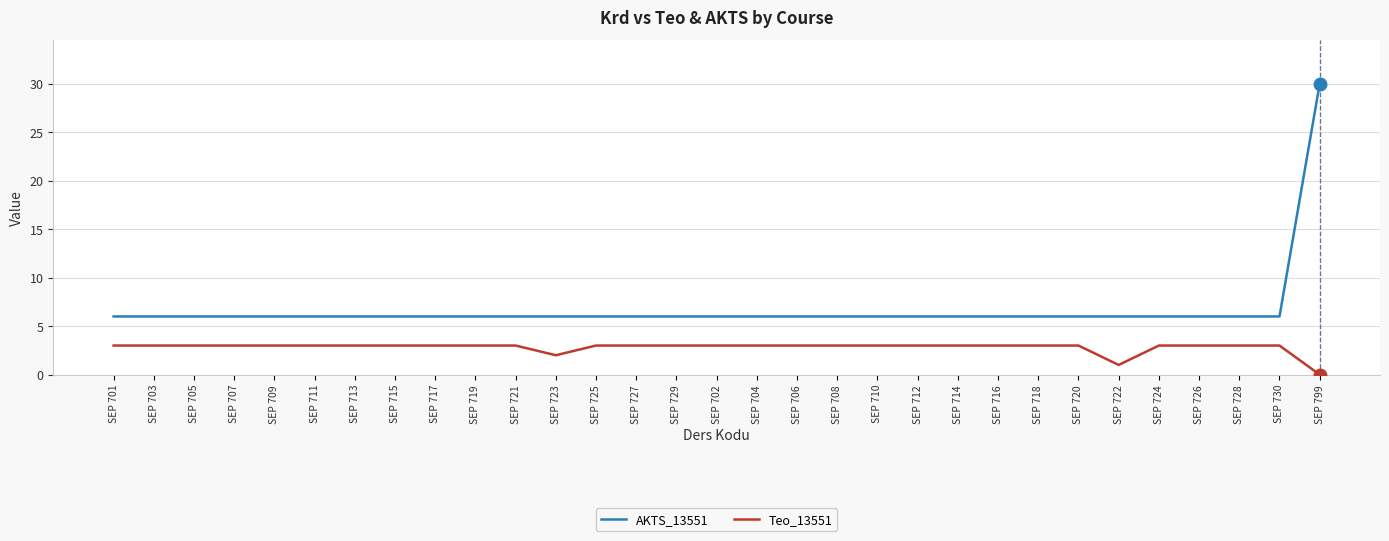

What is the approximate value of Teo_13551 at SEP 726?

3